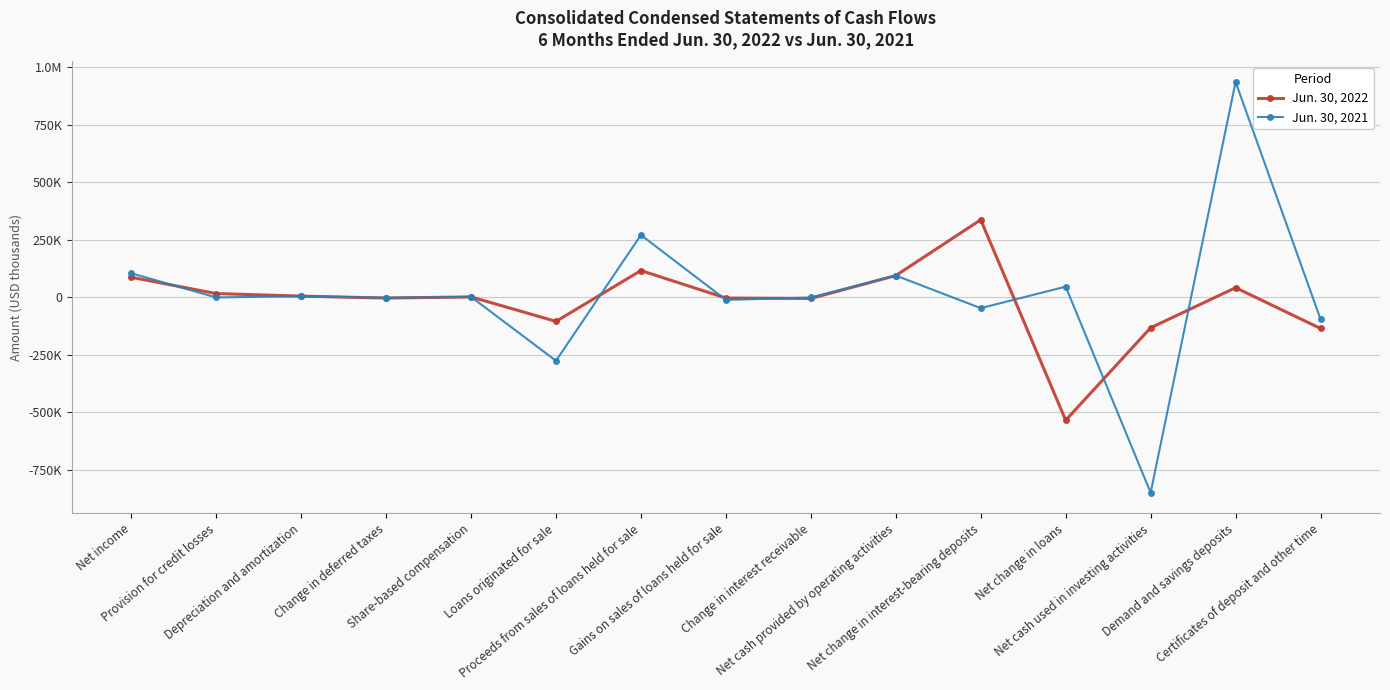

What is the value of the Jun. 30, 2021 point at the 5th from the left?

2398